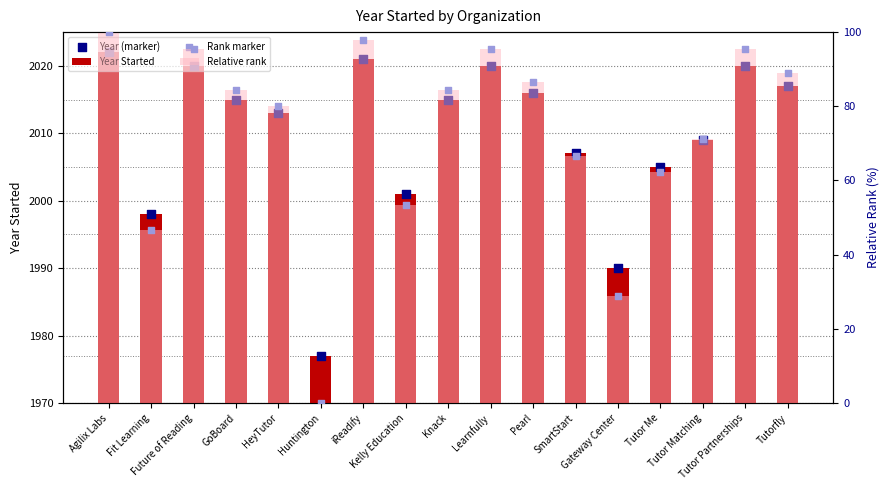

At how many categories does at least one series exceed 125?

17